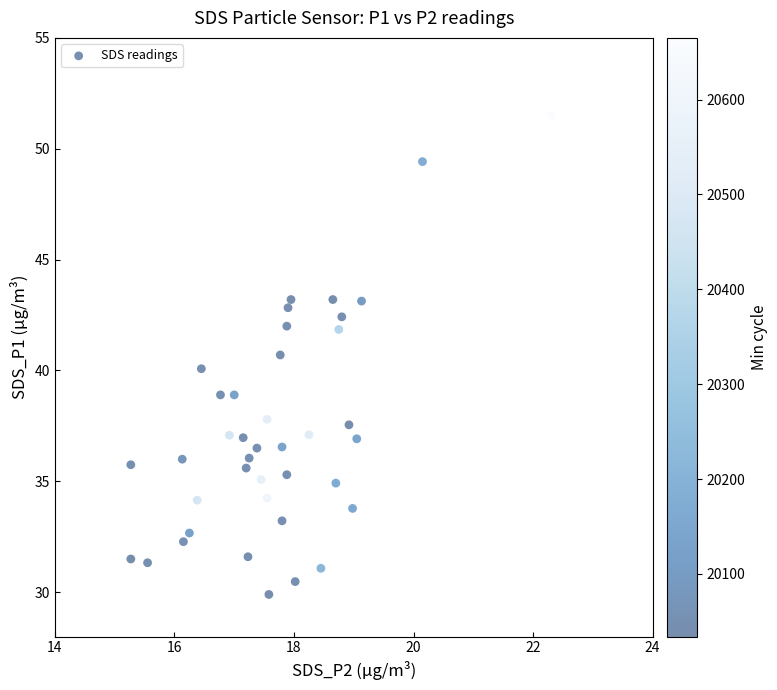

What is the range of Y values (max minus min)?

21.6